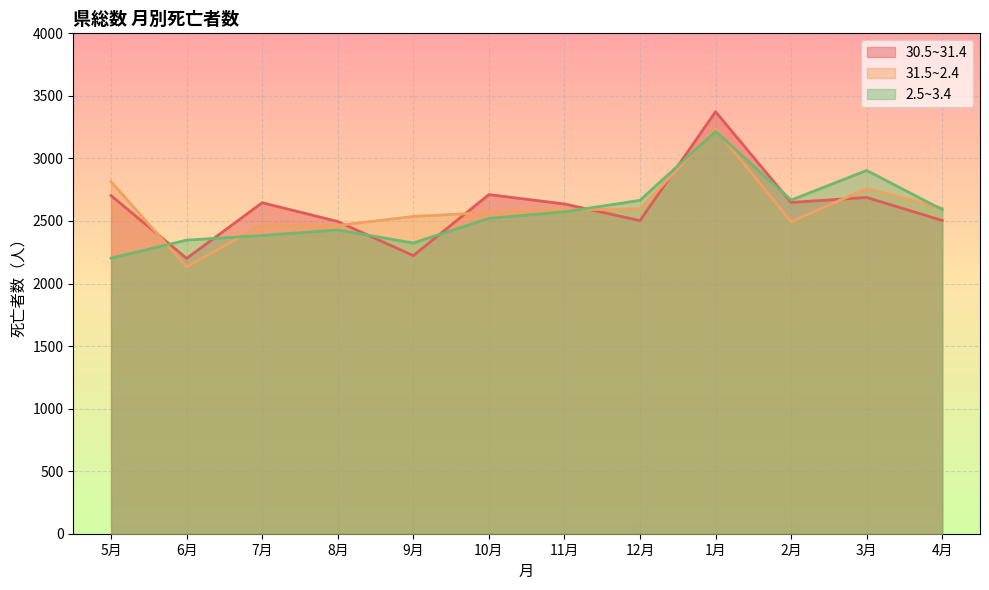

Reading left to right, transcribe all the data shown in this chart.

30.5~31.4: 2703	2201	2646	2496	2223	2711	2636	2503	3374	2648	2688	2504
31.5~2.4: 2814	2133	2470	2465	2536	2568	2589	2596	3236	2494	2759	2602
2.5~3.4: 2203	2347	2384	2428	2324	2521	2573	2665	3216	2667	2904	2591